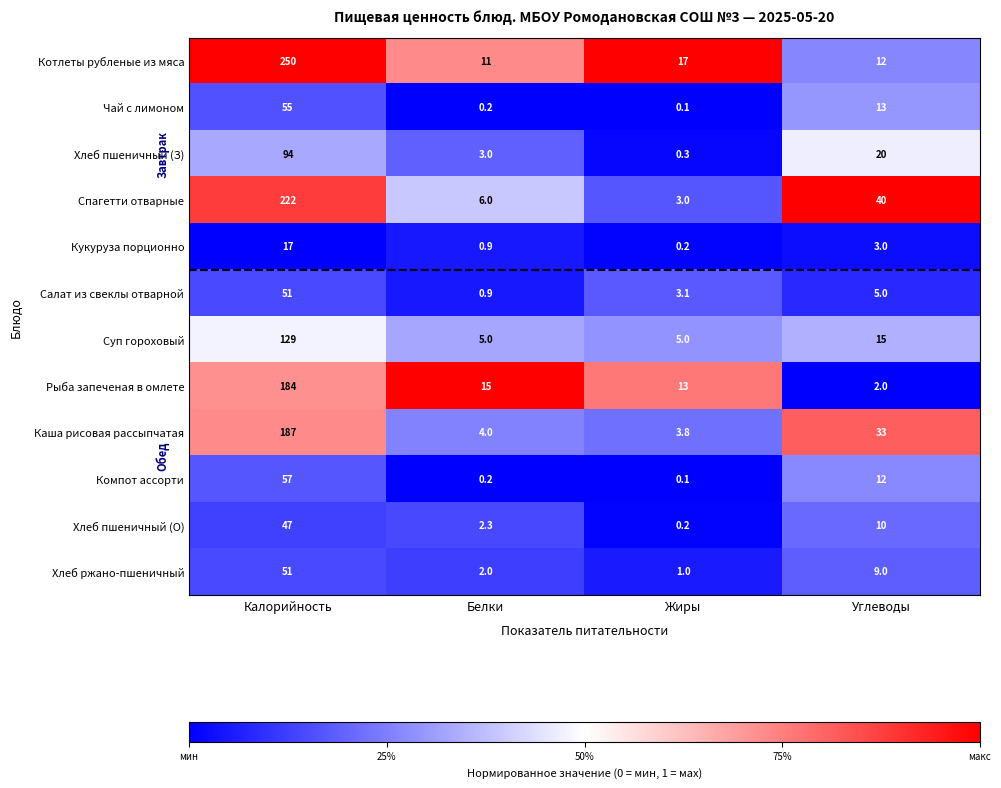

True or false: Спагетти отварные has a value of 222.0 at Калорийность.

True